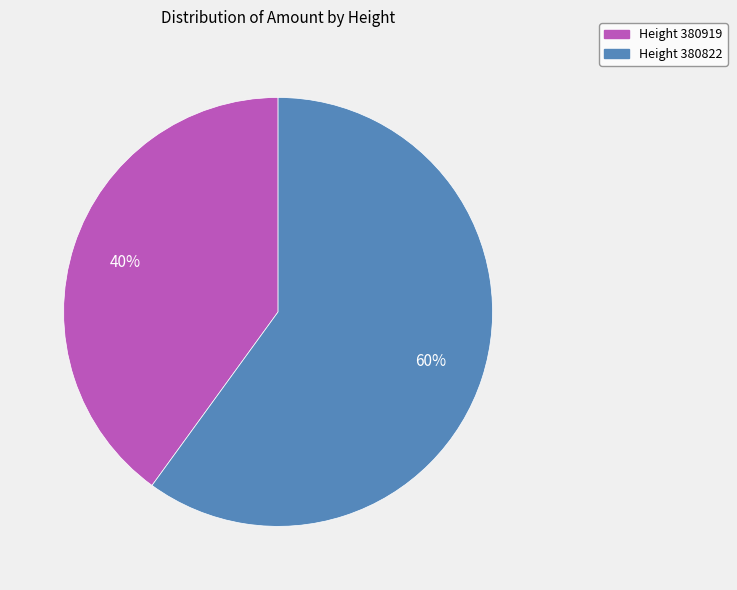

To the nearest percent, what is the difference between the largest and smallest slice percentages?

20%